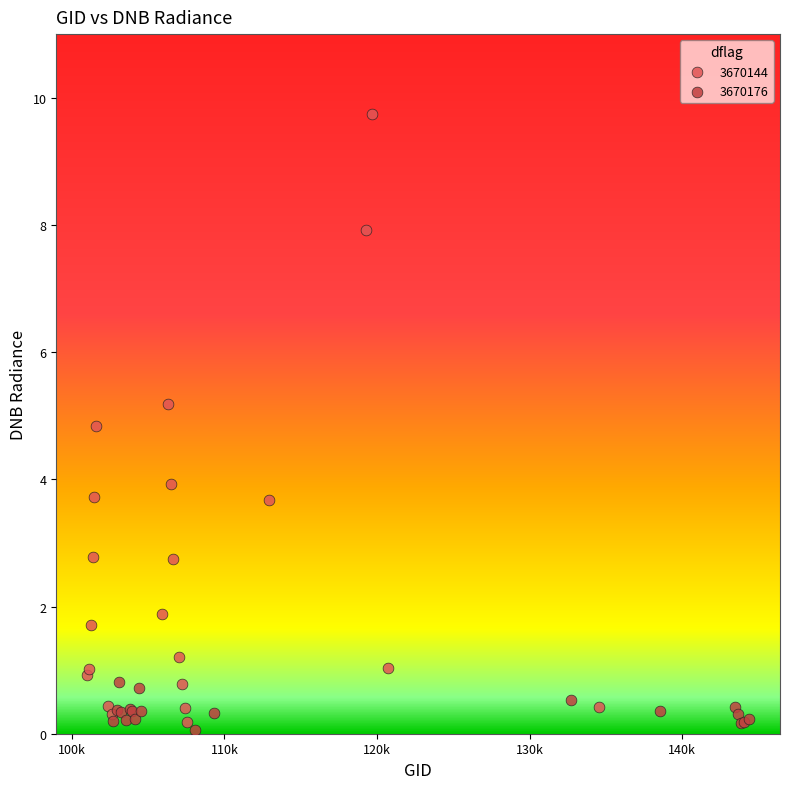

Which series contains the highest Y value?

3670144